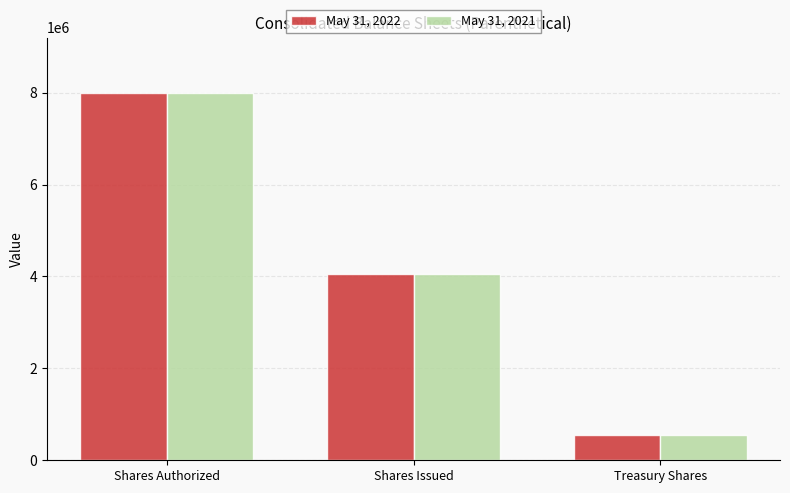

At which label is May 31, 2021 closest to 4279417?

Shares Issued